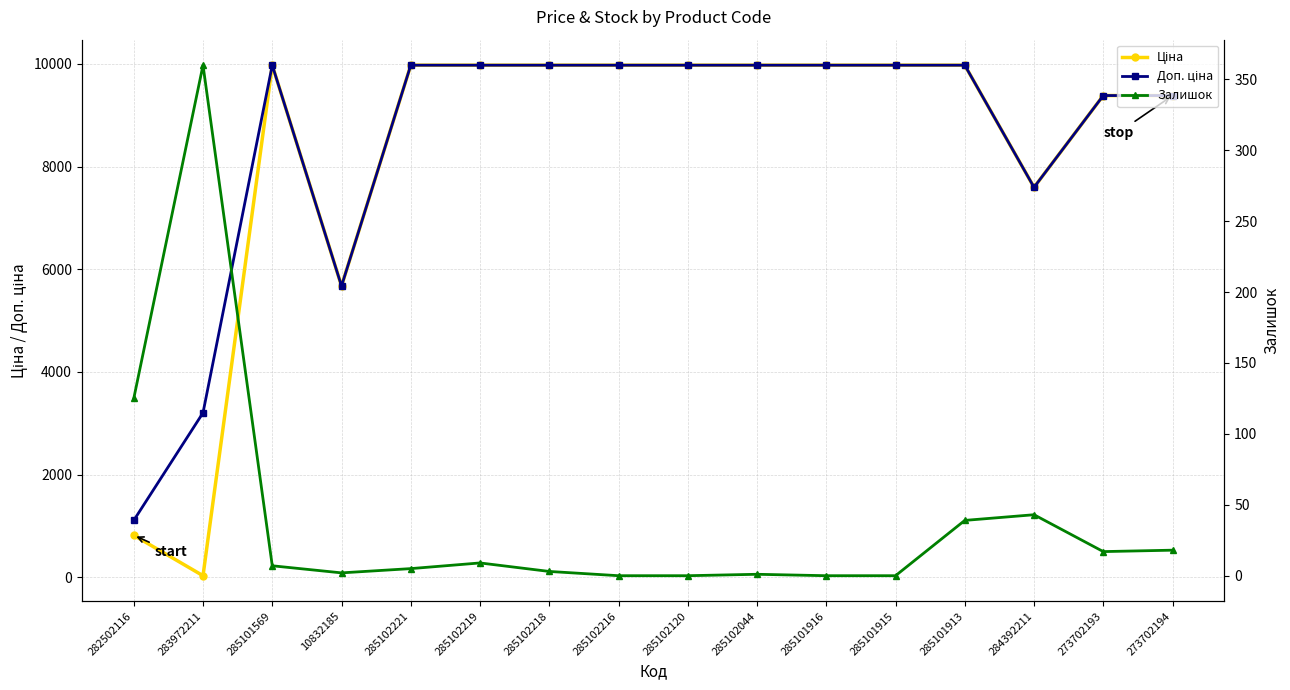

At which label does Ціна reach its peak?

285101569